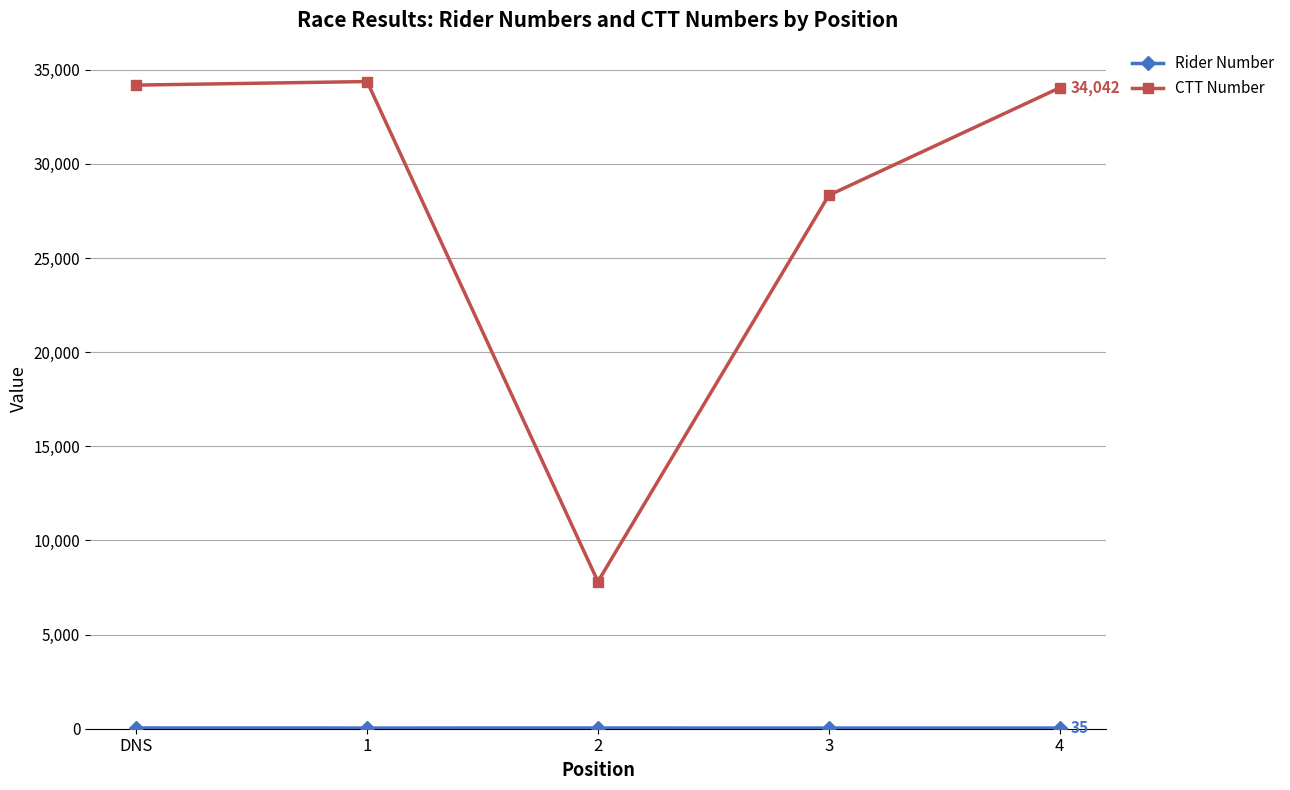

What is the sum of all CTT Number values?

138753